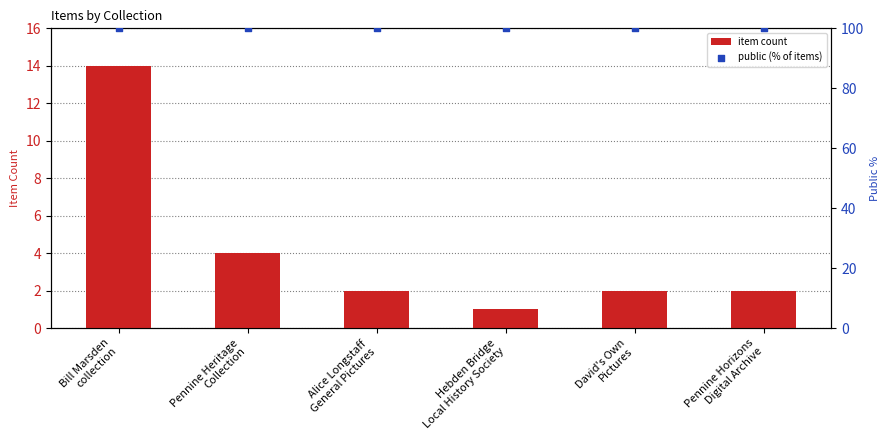

Which series has the largest Y range (max minus min)?

item count